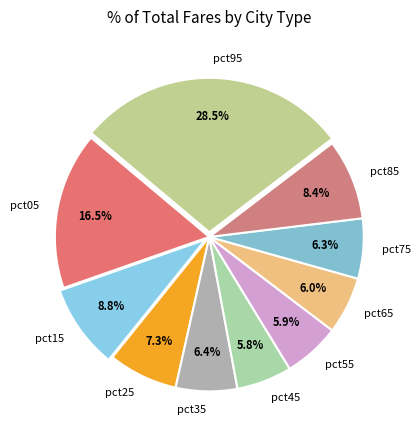

What percentage is the pct65 slice, to the nearest percent?

6%